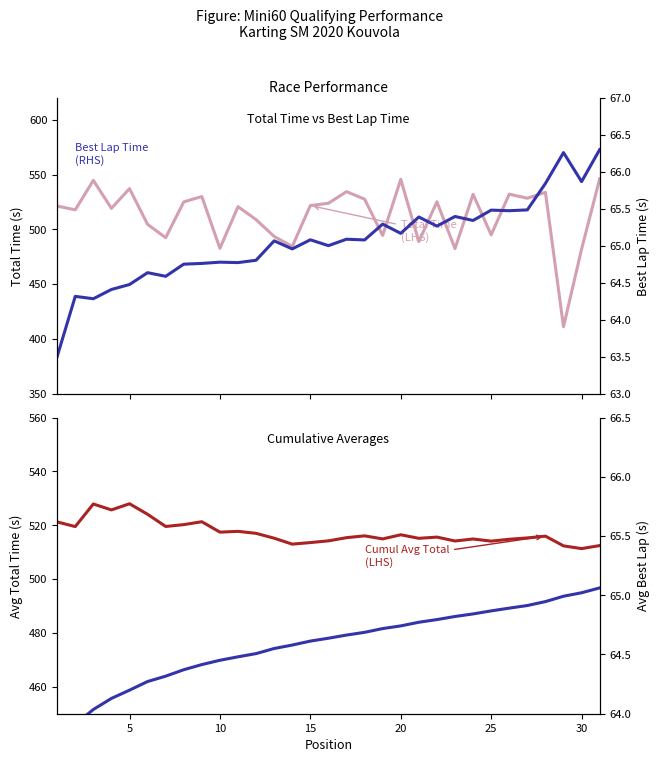

The Best Lap Time (RHS) series shows 100.5 at 21. True or false?

False